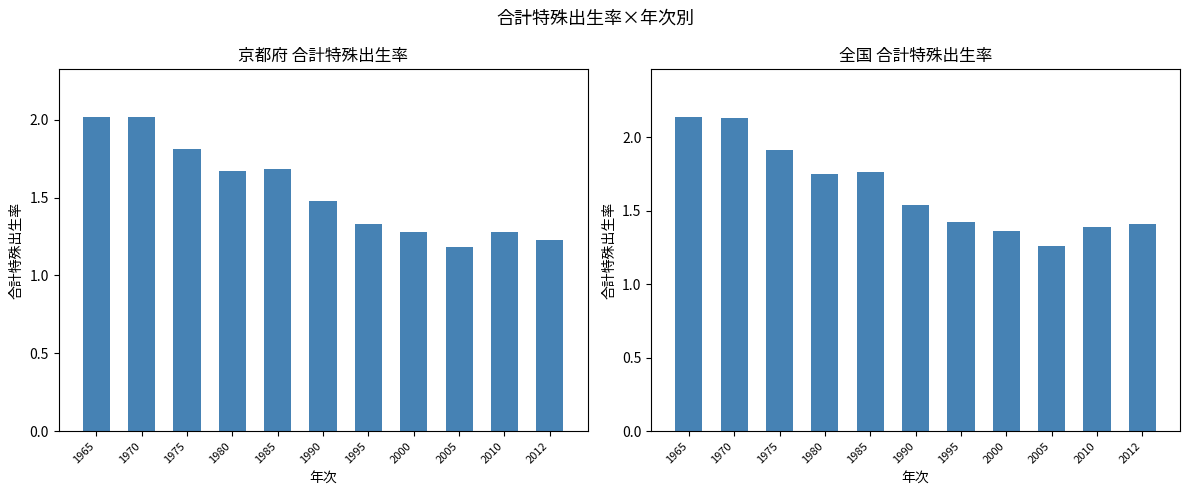

At 2010, list the series in order from largest to smallest.

全国, 京都府